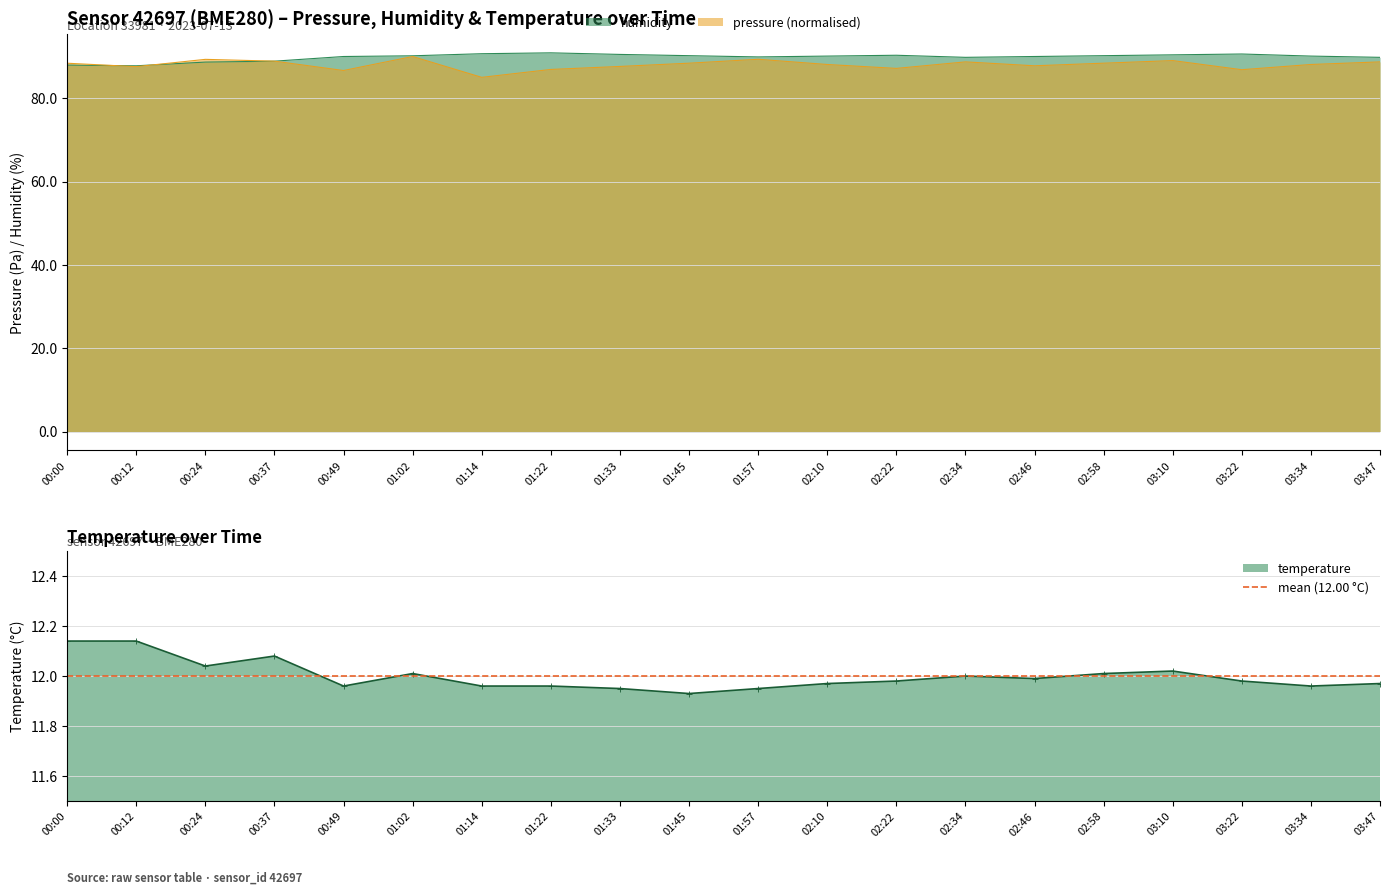

What is the sum of the temperature values at 02:58 and 02:34?

24.0